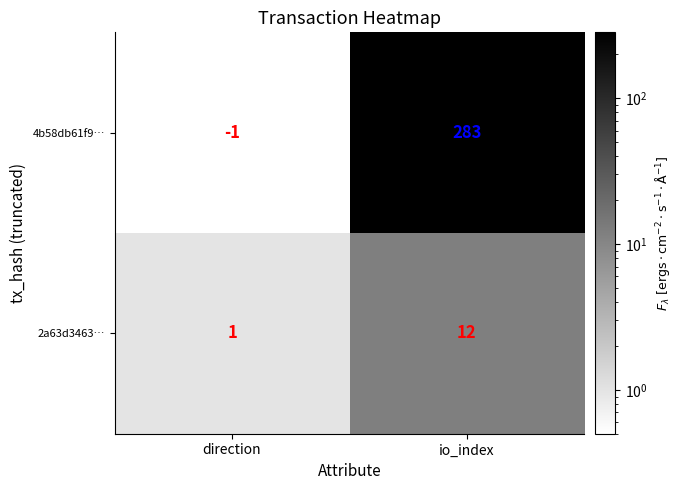

The 2a63d3463… series shows 0 at direction. True or false?

False